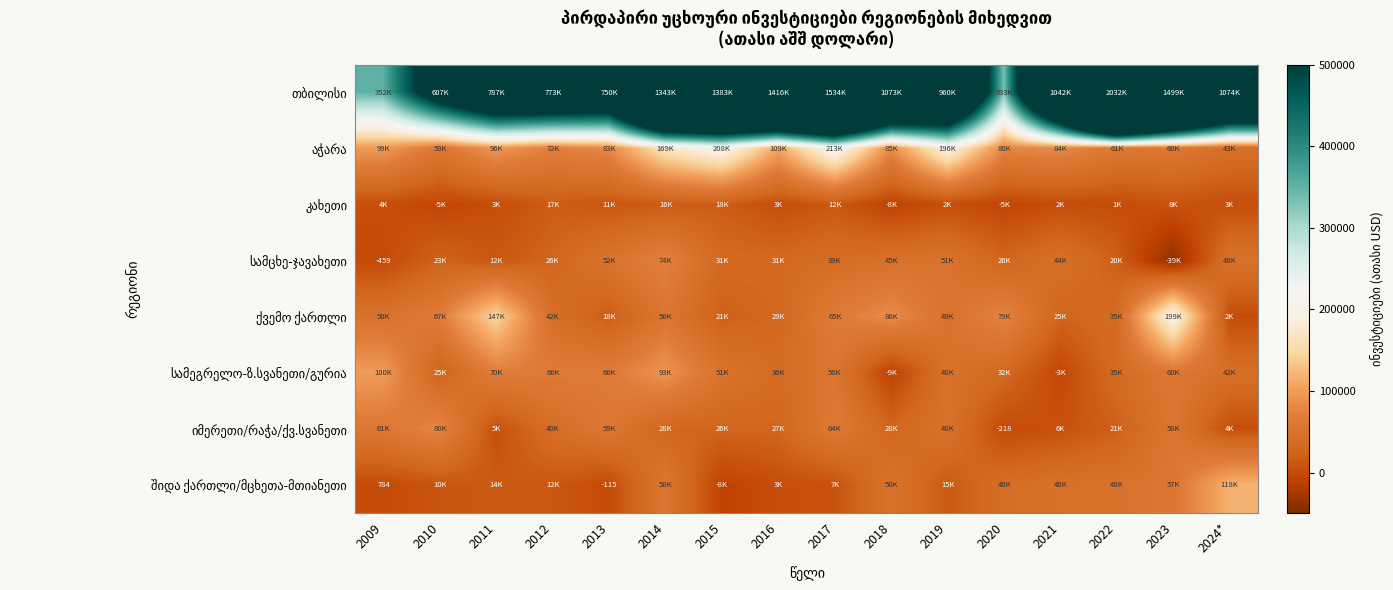

Is the value of იმერეთი/რაჭა/ქვ.სვანეთი at 2011 greater than the value of ქვემო ქართლი at 2024*?

Yes